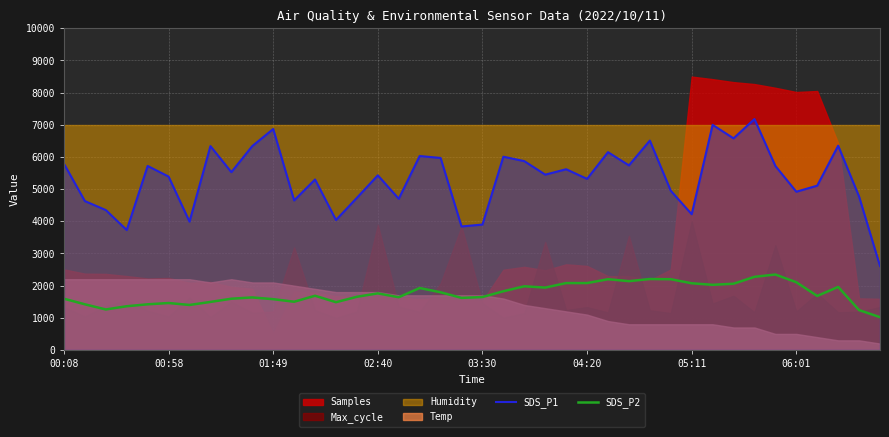

What is the minimum value for SDS_P1?

2610.0